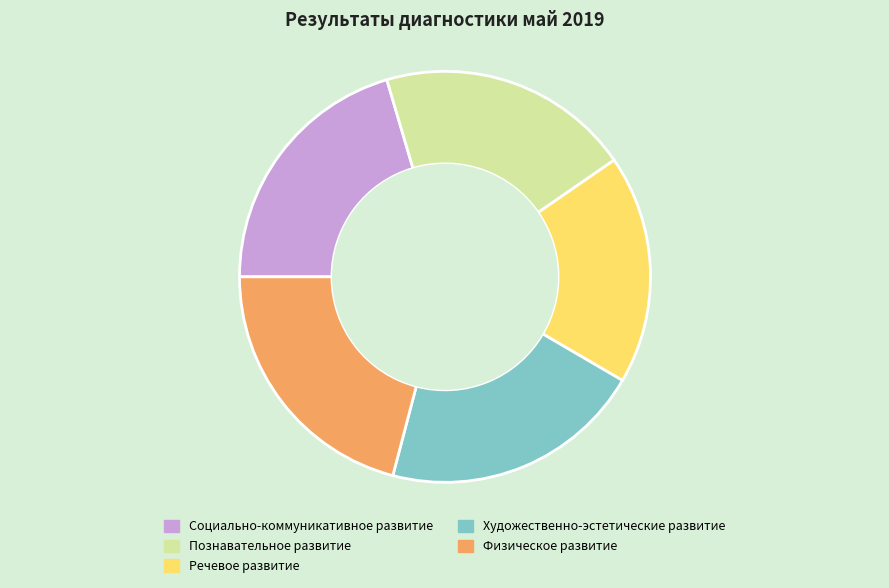

Does Художественно-эстетические развитие account for over 50% of the chart?

No